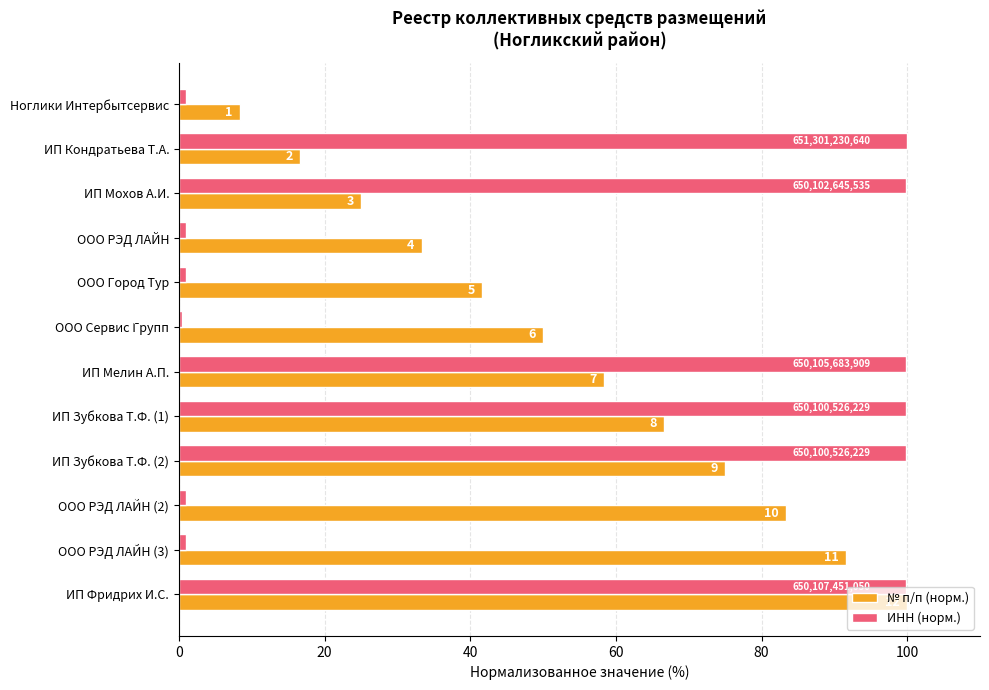

What is the difference between the maximum and minimum values in the ИНН (норм.) series?

99.6